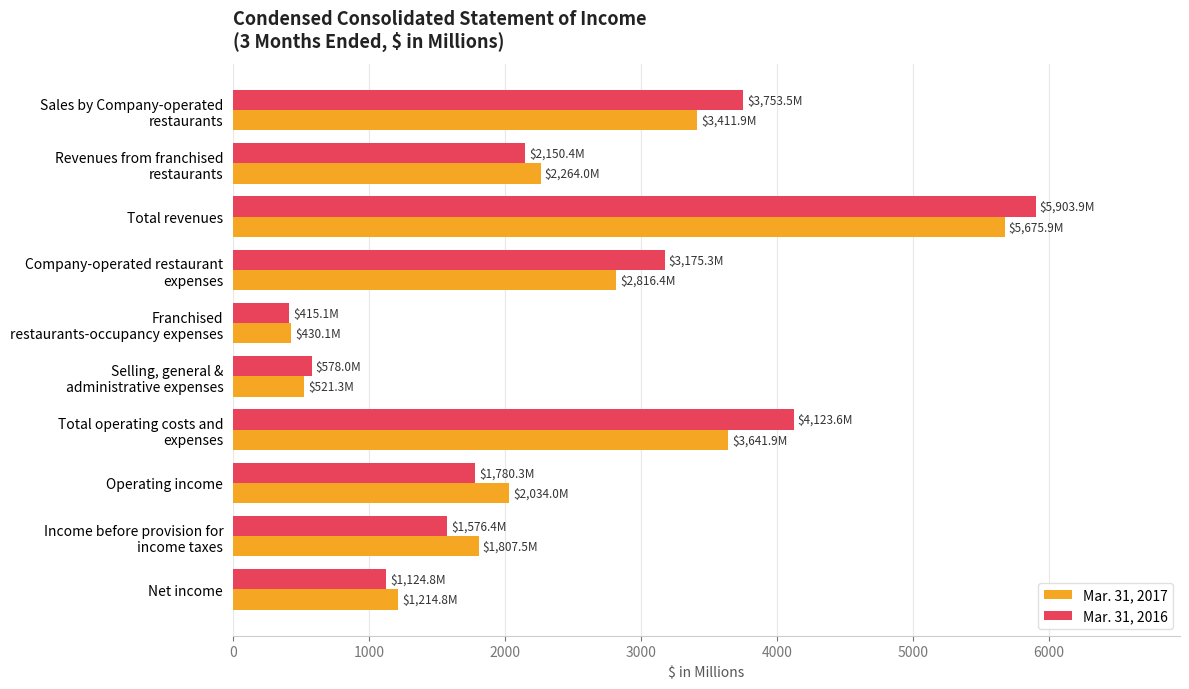

What is the lowest value of the Mar. 31, 2017 series?

430.1